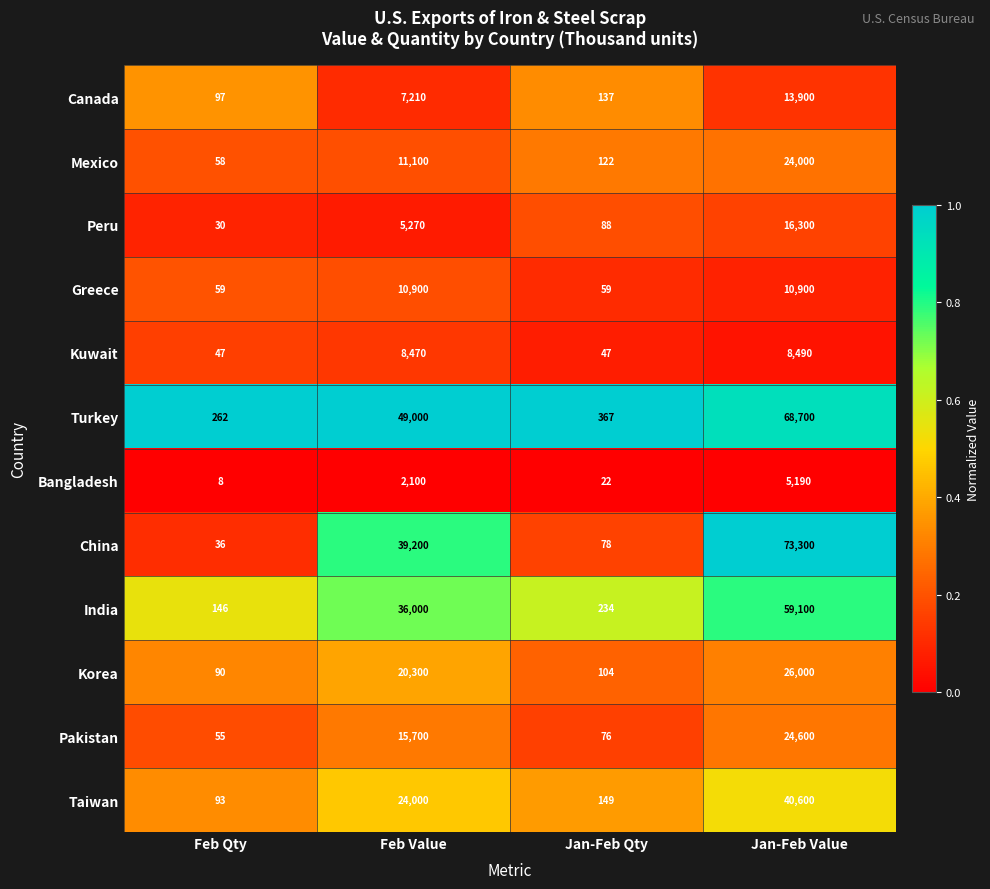

Is the value of Kuwait at Feb Value greater than the value of Turkey at Jan-Feb Qty?

Yes